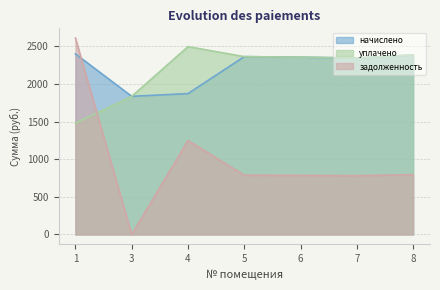

At which label does задолженность reach its peak?

1